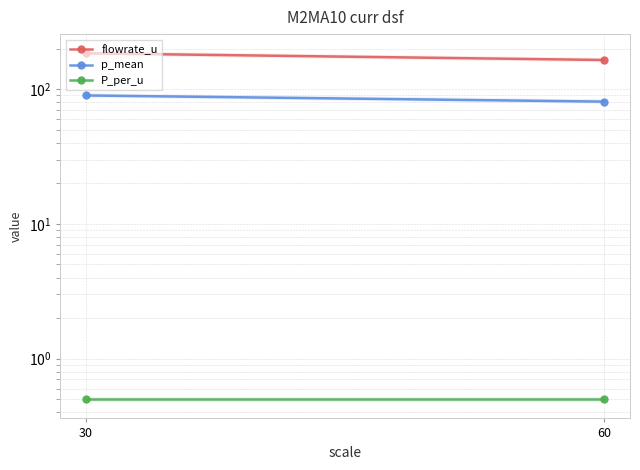

Between 30 and 60, which is larger?

30